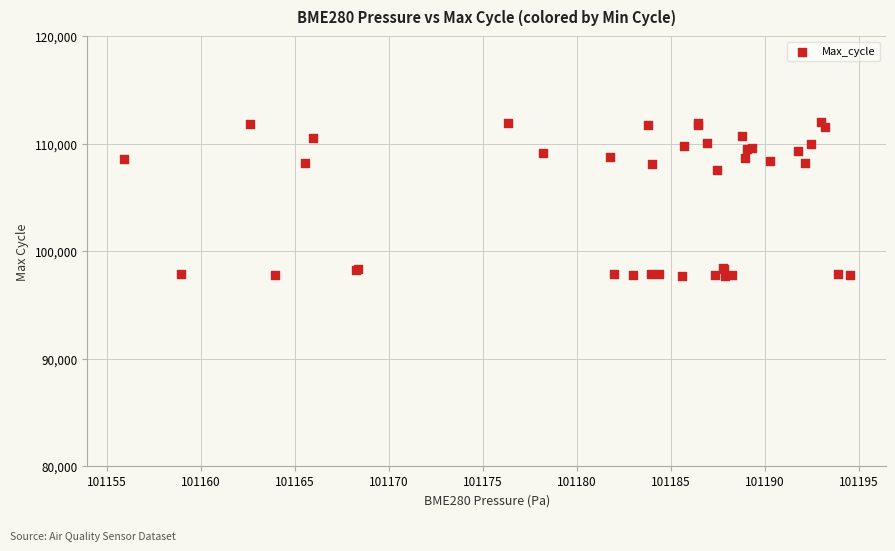

What Y value in the scatter plot is closest to 104871?

107607